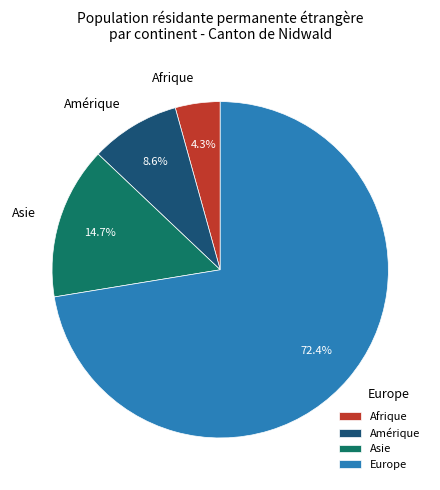

What is the total percentage of Amérique and Asie?

23.3%